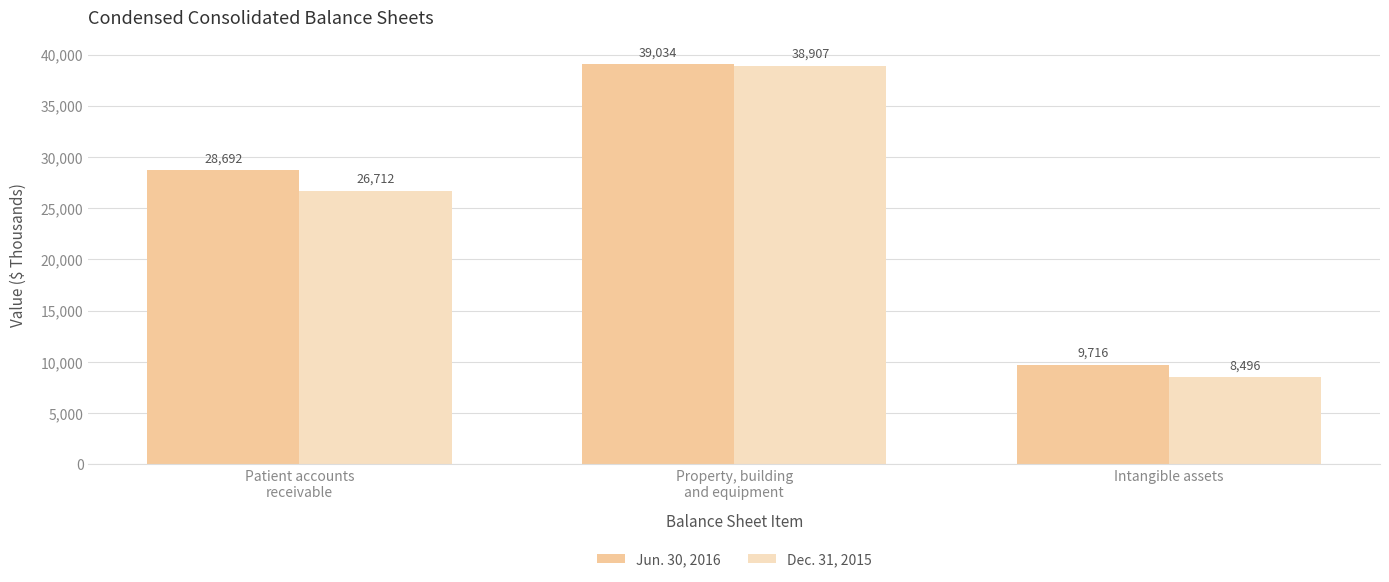

The value of Dec. 31, 2015 at Patient accounts
receivable is 26712. True or false?

True